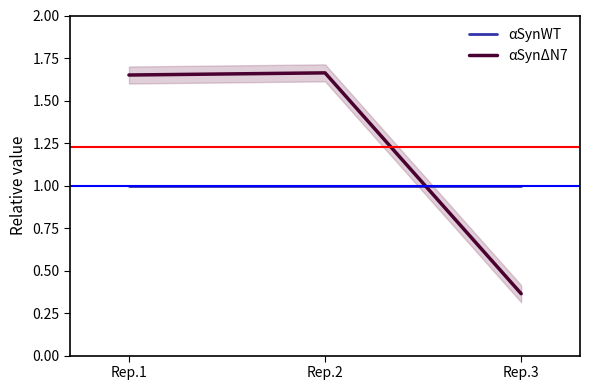

Reading left to right, list all the values displayed in this chart.

αSynWT: 1.0	1.0	1.0
αSynΔN7: 1.6	1.7	0.4